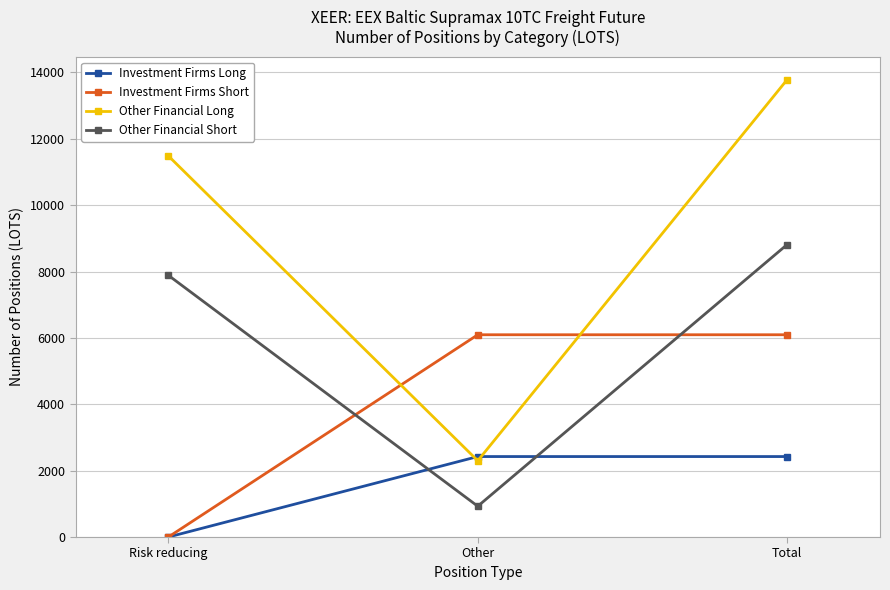

List the series in order of their peak value, lowest first.

Investment Firms Long, Investment Firms Short, Other Financial Short, Other Financial Long